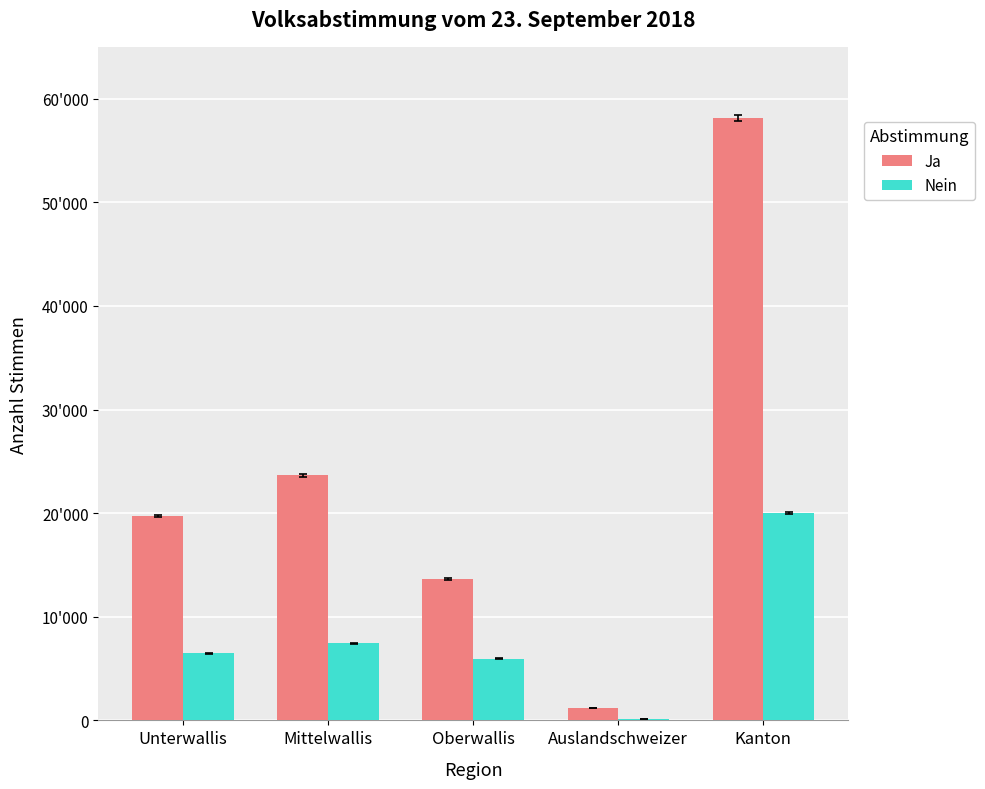

Is it true that Nein equals 20021 at Kanton?

True